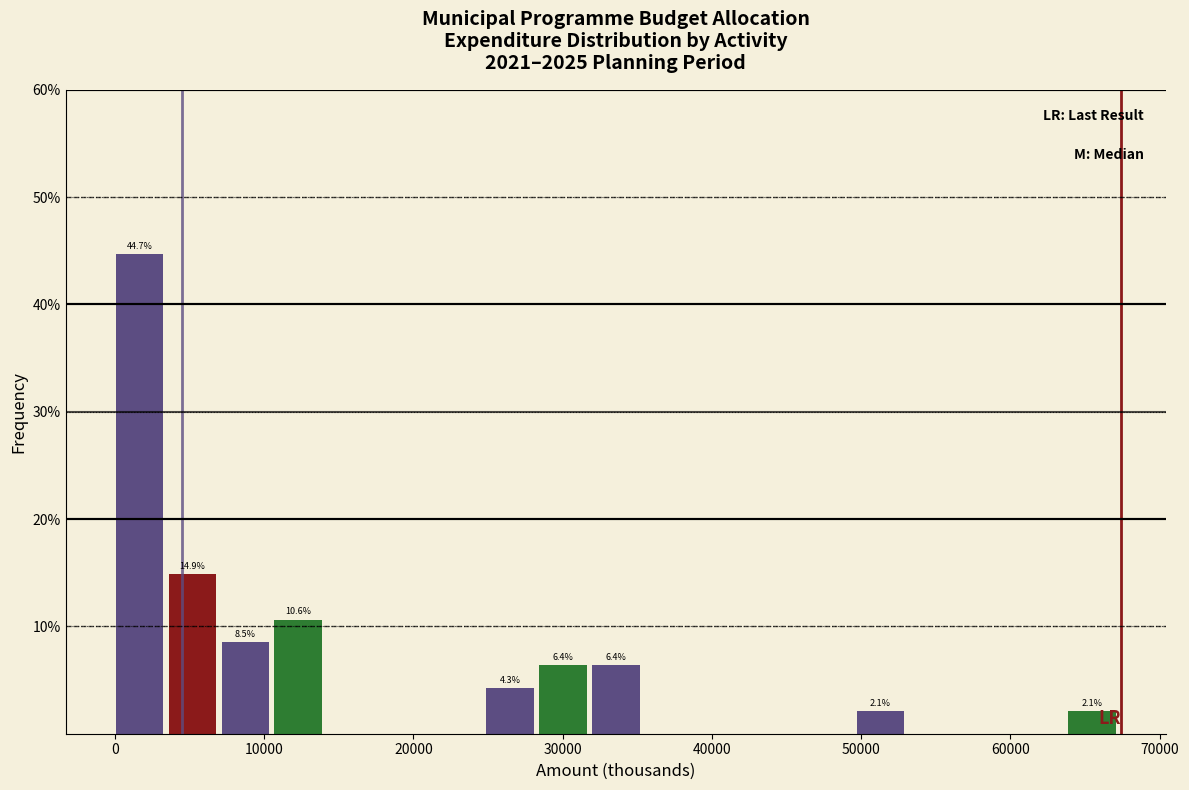

Read against the x-axis, roughly where is the centre of the tallest bar?

2000